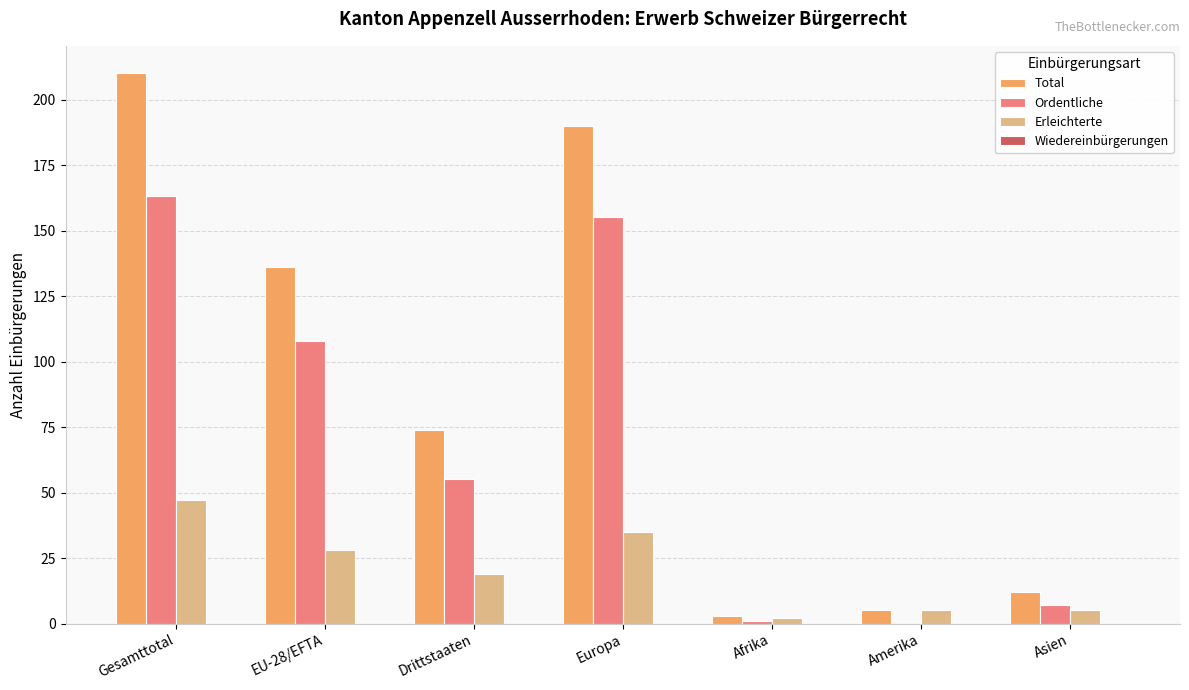

Reading left to right, list all the values displayed in this chart.

Total: Gesamttotal=210	EU-28/EFTA=136	Drittstaaten=74	Europa=190	Afrika=3	Amerika=5	Asien=12
Ordentliche: Gesamttotal=163	EU-28/EFTA=108	Drittstaaten=55	Europa=155	Afrika=1	Amerika=0	Asien=7
Erleichterte: Gesamttotal=47	EU-28/EFTA=28	Drittstaaten=19	Europa=35	Afrika=2	Amerika=5	Asien=5